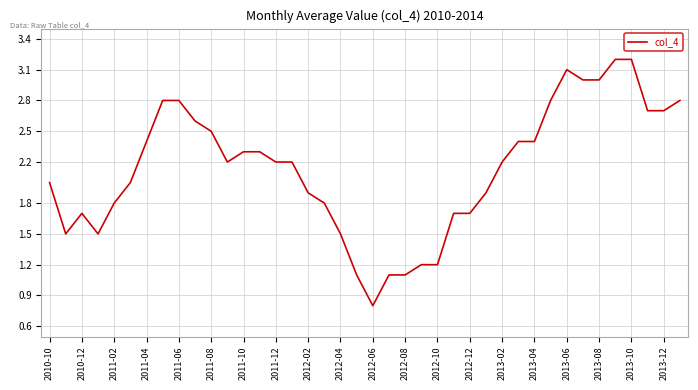

What is the difference between the maximum and minimum values?

2.4